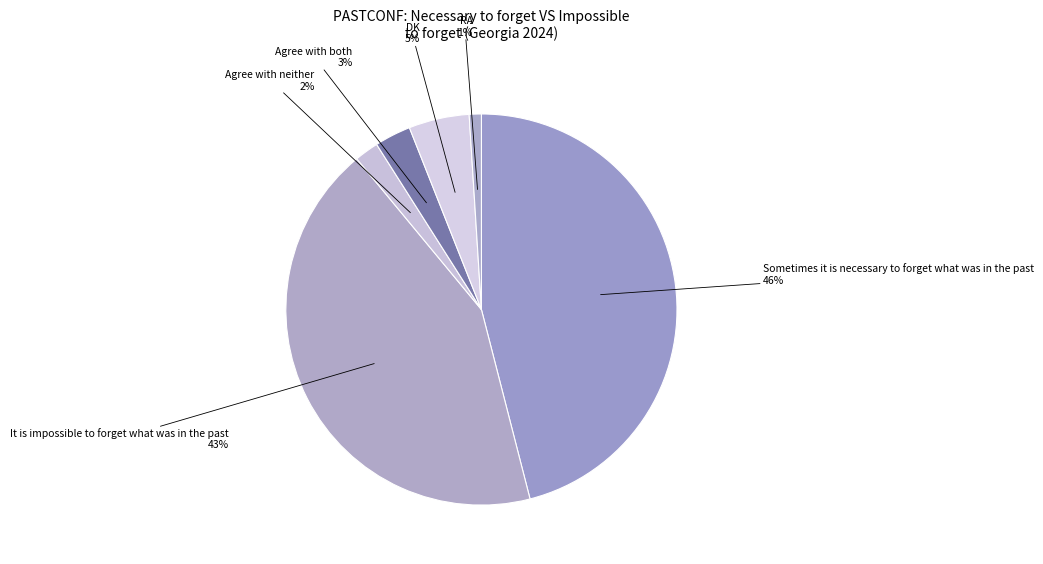

True or false: Agree with neither accounts for 13% of the total.

False